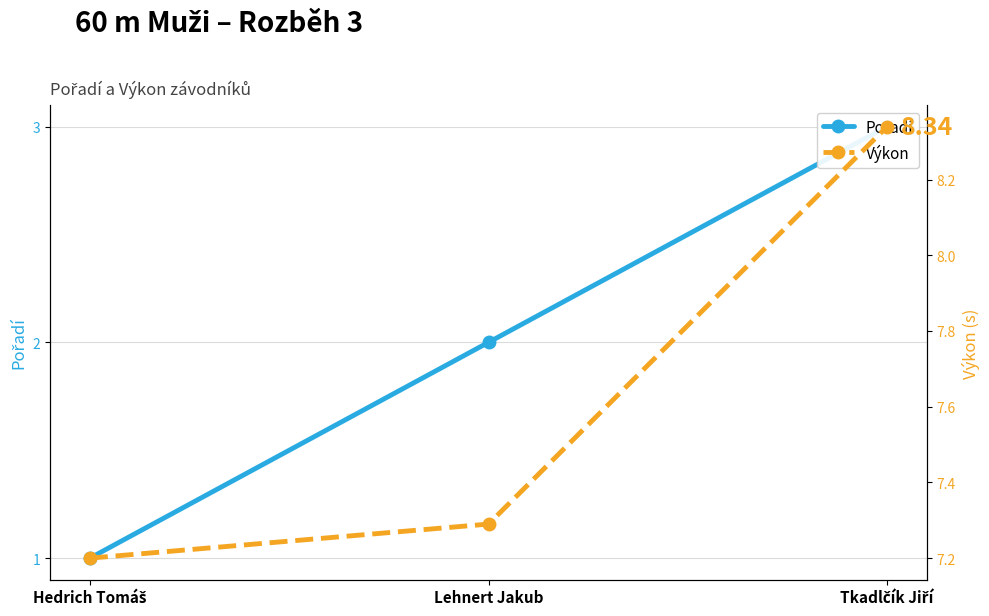

Is it true that Výkon equals 3.5 at Hedrich Tomáš?

False